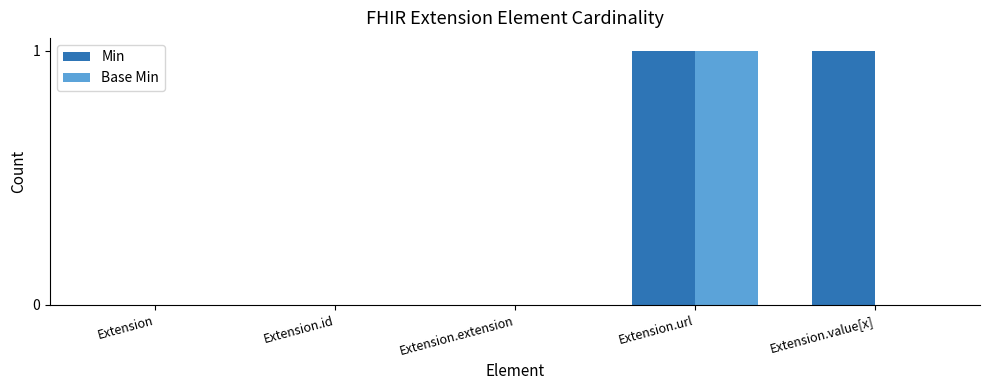

How many groups of bars are there?

5